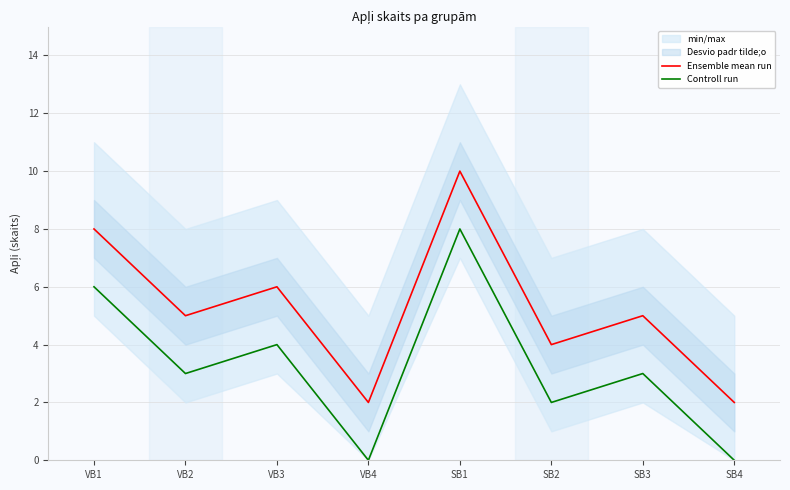

What is the greatest value displayed?

10